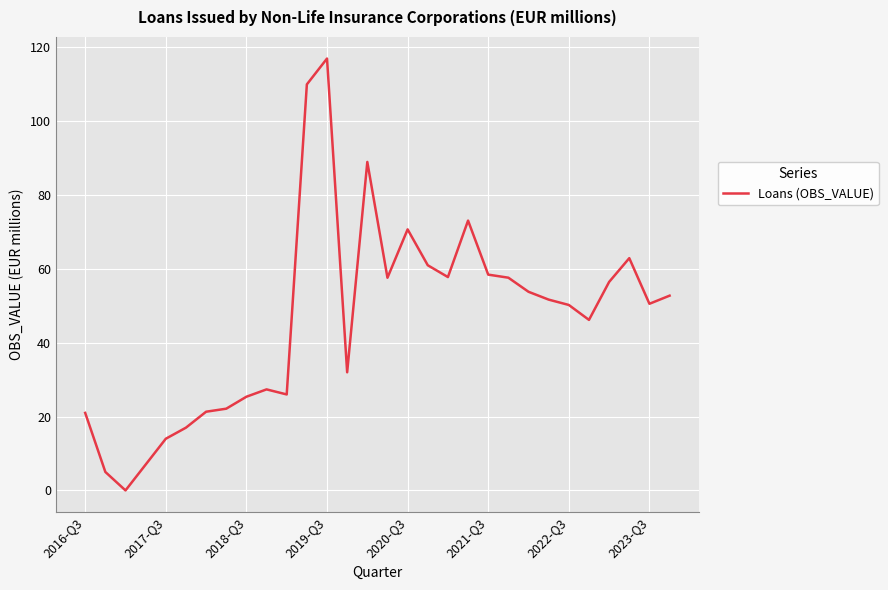

Does the chart display data point markers on the line(s)?

No